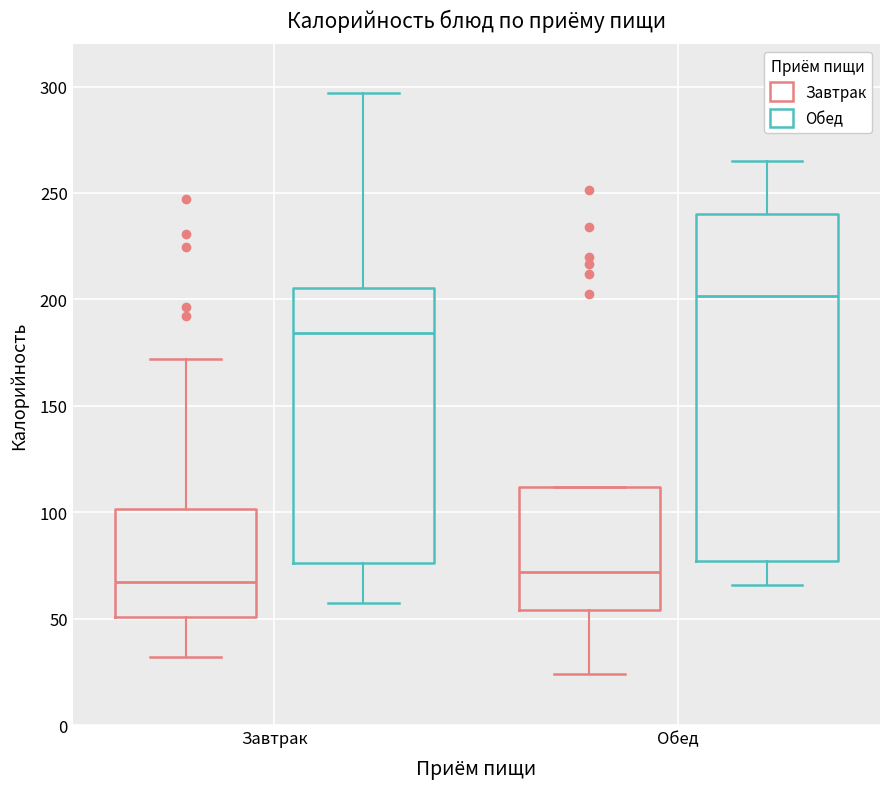

Comparing the boxes themselves (not the whiskers), which one is the tallest?

Обед (Обед)